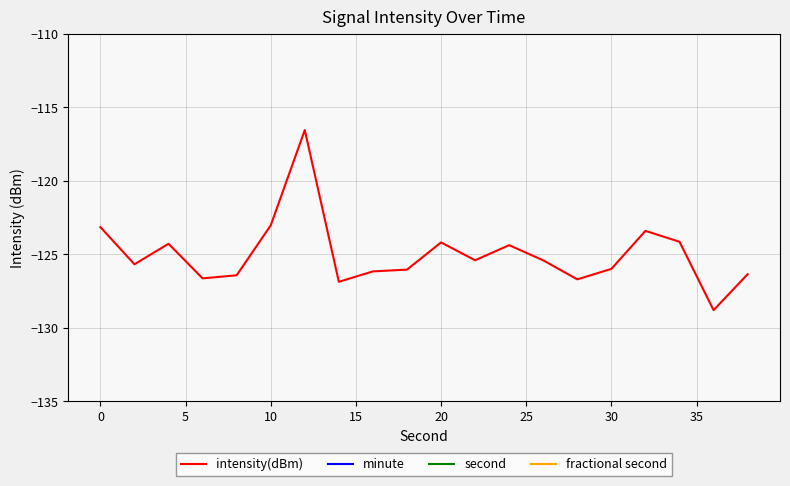

What is the highest value of the intensity(dBm) series?

-116.5